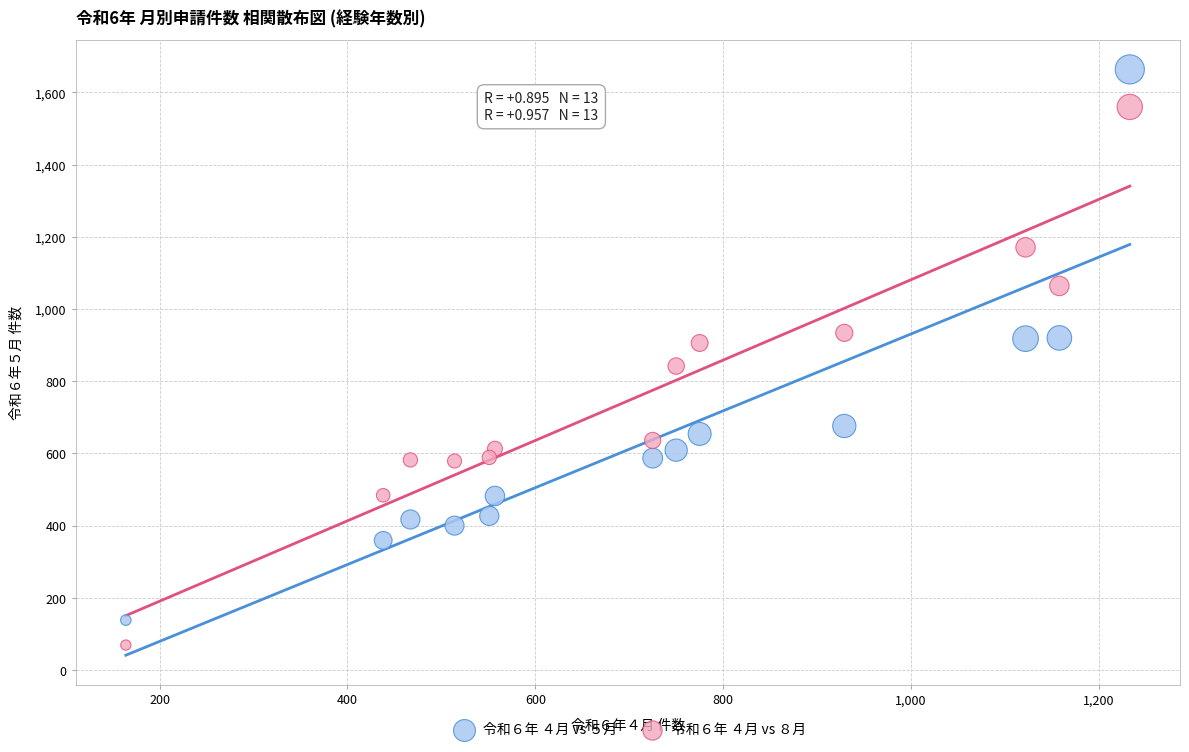

Across all data points, what is the range of X values (max minus min)?

1069